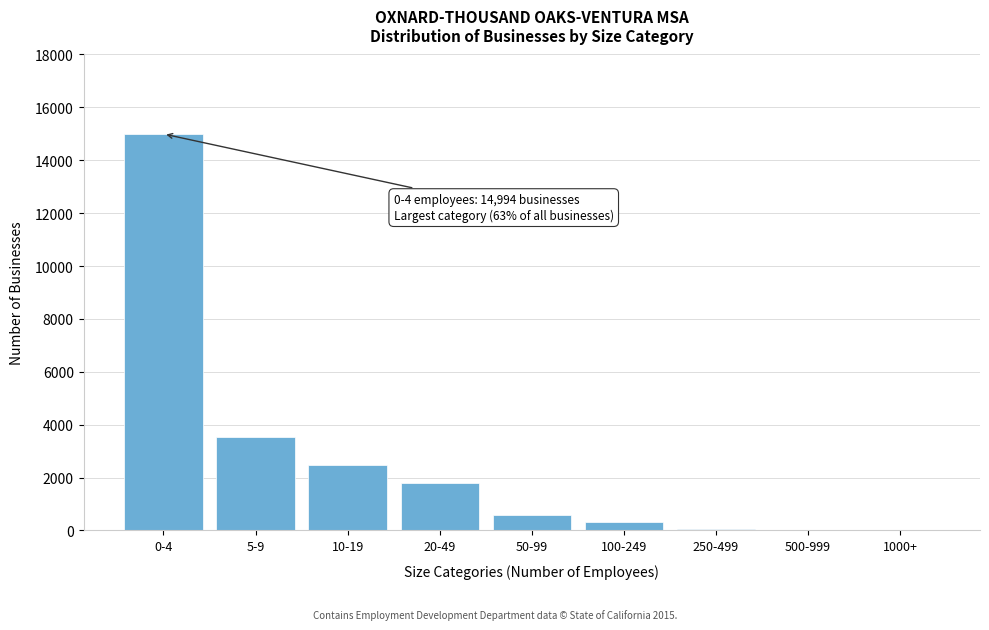

At which category does the chart reach its peak across all series?

0-4